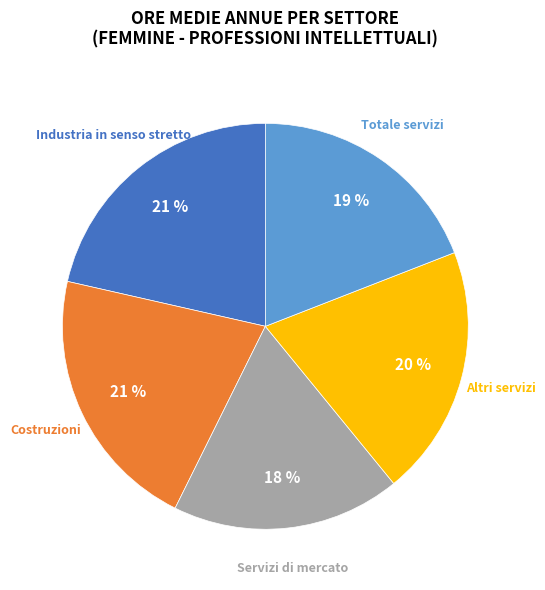

To the nearest percent, what is the difference between the largest and smallest slice percentages?

3%